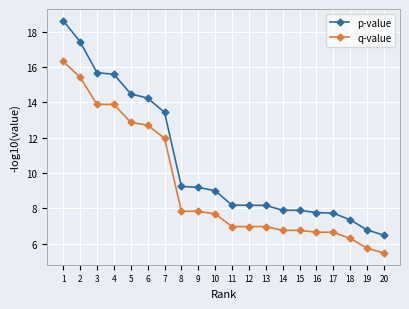

What are all the series names shown in the legend?

p-value, q-value